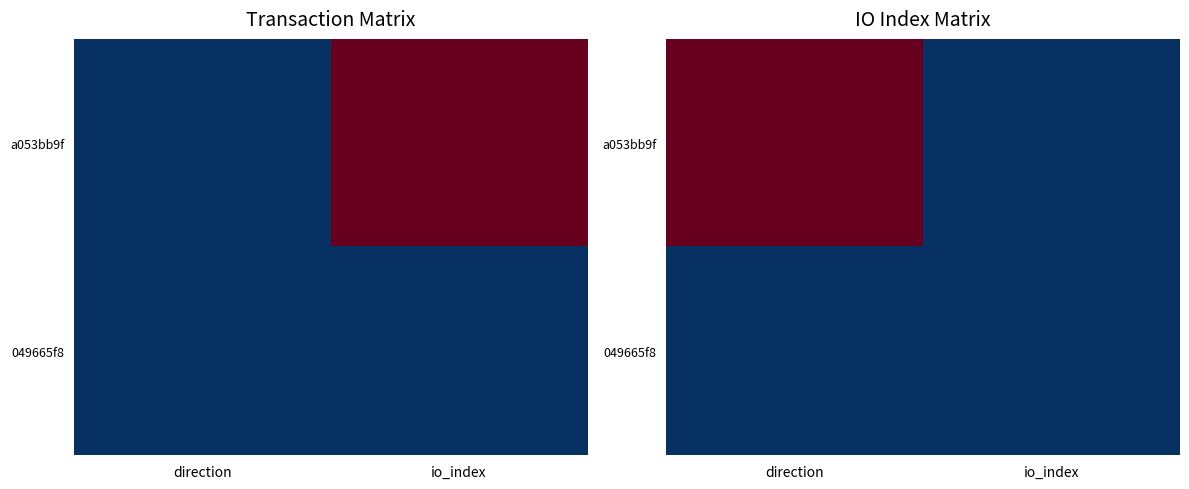

Where is 049665f8 nearest to the value 3?

io_index